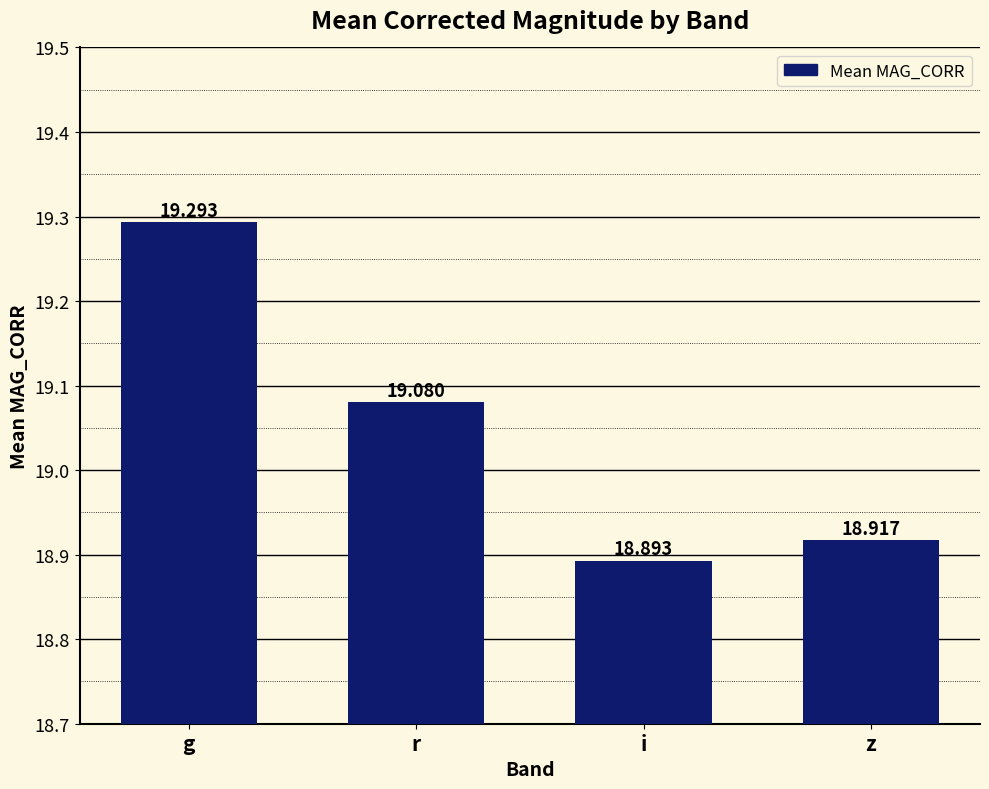

At which label is the value closest to 19?

r